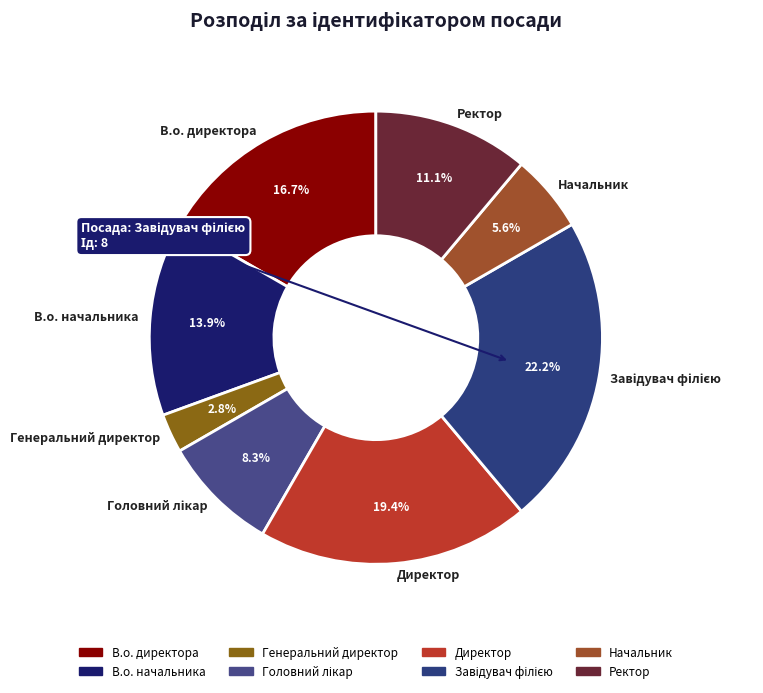

What is the ratio of the value at Ректор to the value at В.о. директора?

0.7